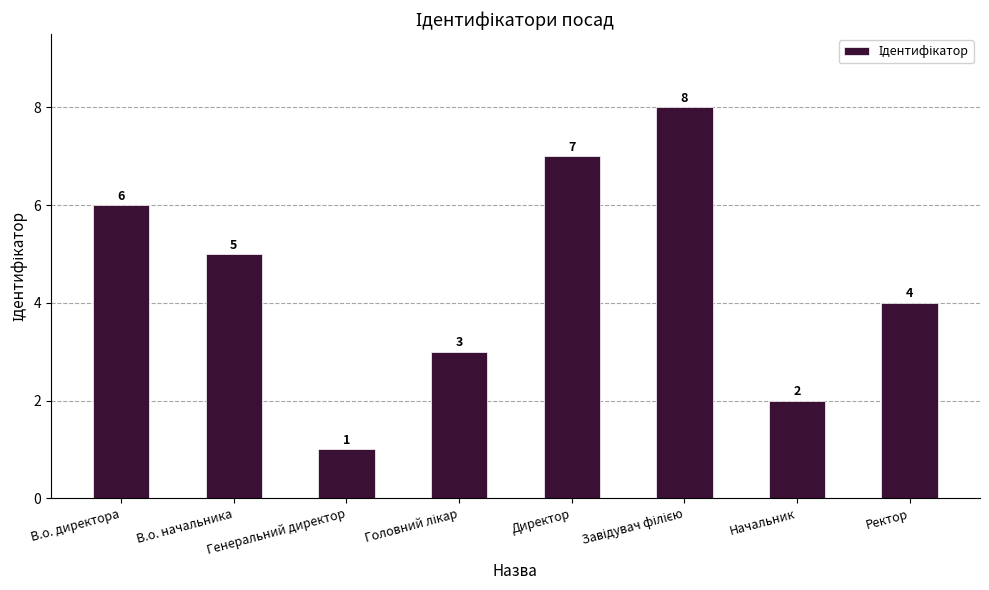

How many values are below 5?

4